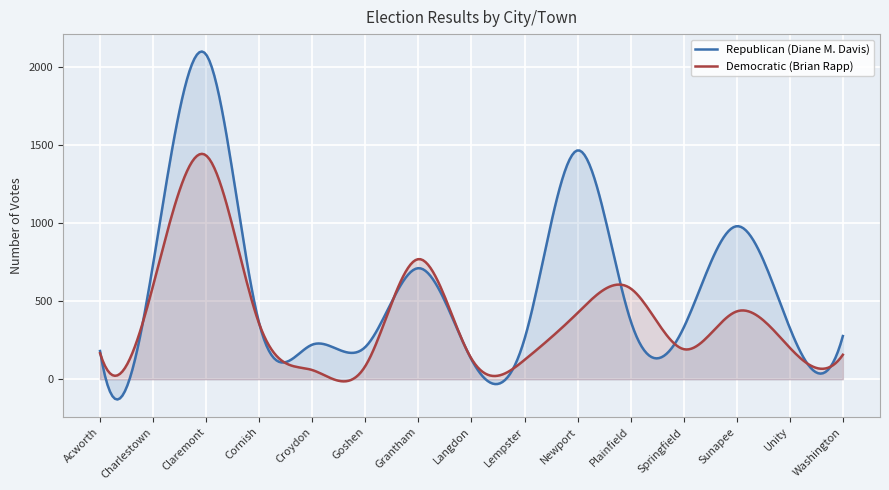

Reading right to left, list all the values displayed in this chart.

Republican (Diane M. Davis): 277	329	981	331	375	1467	258	127	712	207	222	358	2081	738	181
Democratic (Brian Rapp): 157	202	435	193	582	425	124	132	770	85	59	355	1434	601	167